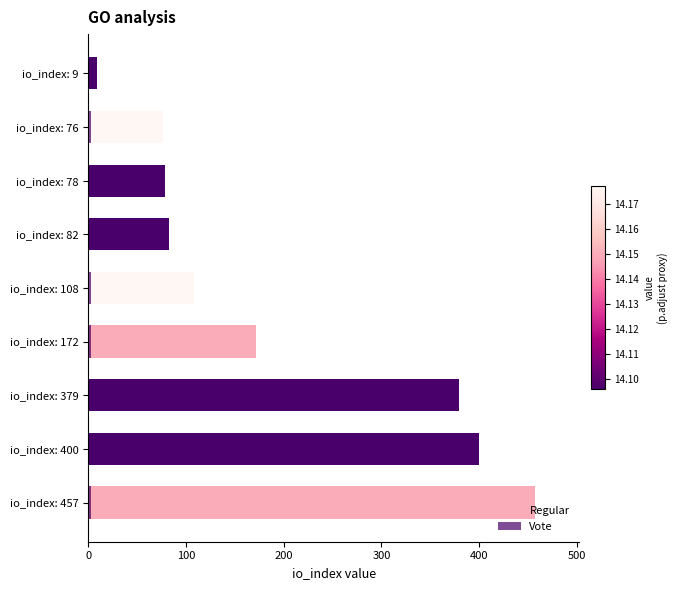

At how many categories does at least one series exceed 98?

5